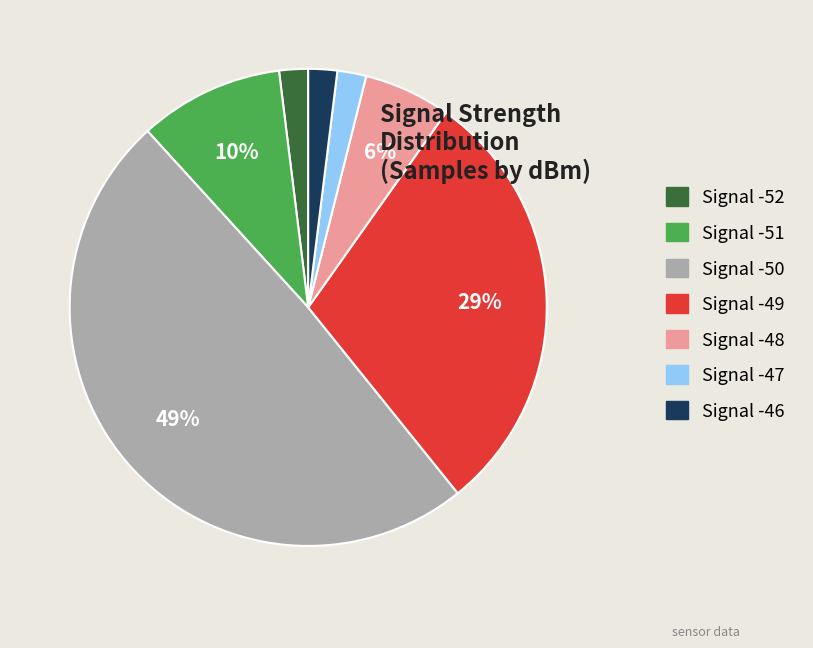

Which has a higher value, Signal -50 or Signal -49?

Signal -50